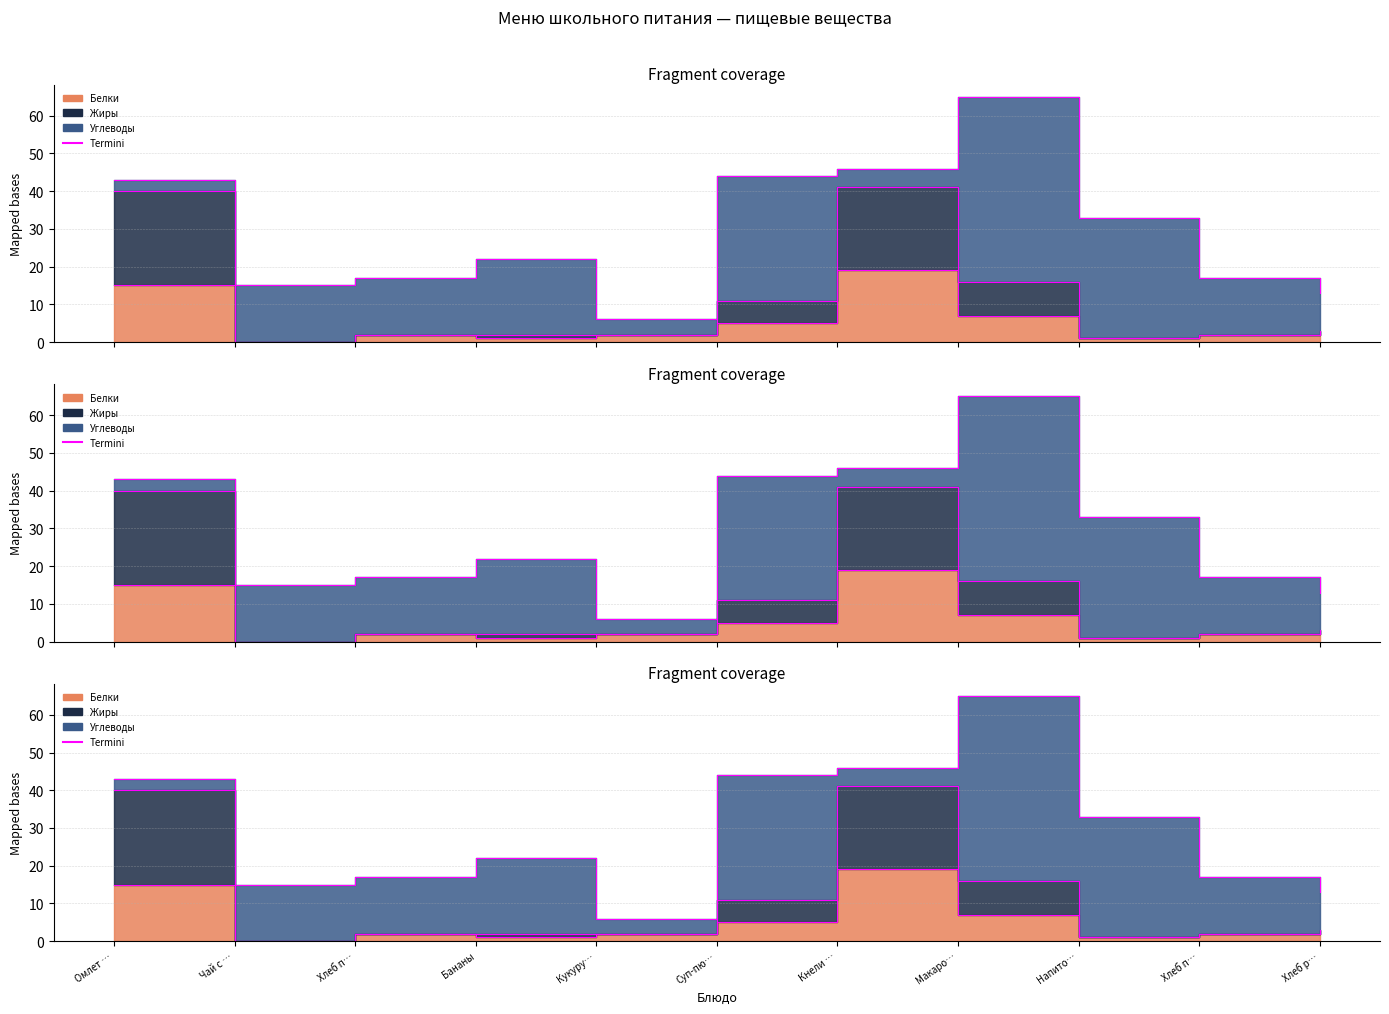

What is the maximum value shown in the chart?

65